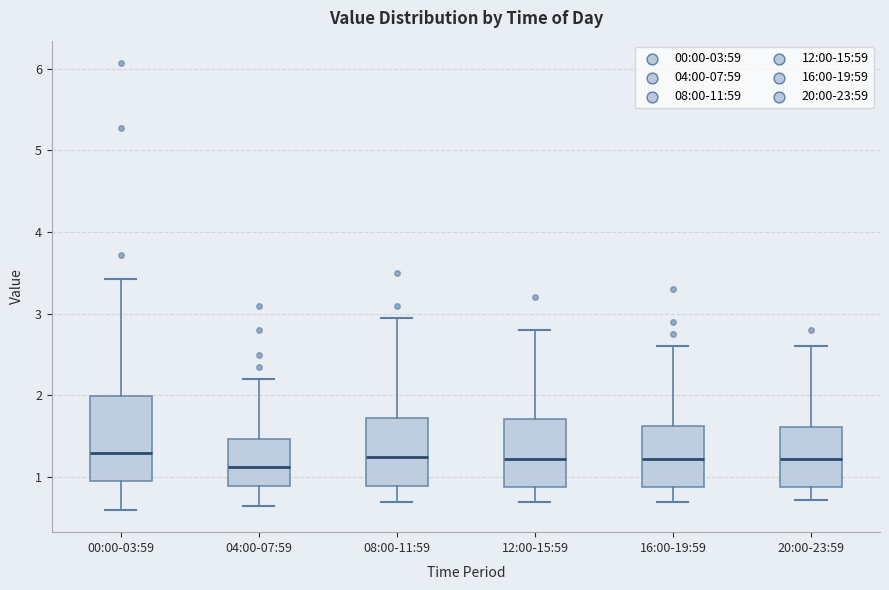

Where does the upper whisker of the box for 04:00-07:59 end on the y-axis? The values are not printed on the chart, so give them approximately, as read against the axis.

2.2